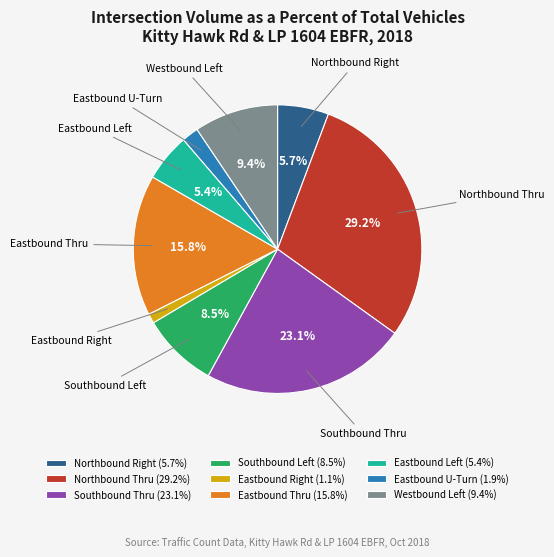

What is the largest slice in the pie chart?

Northbound Thru